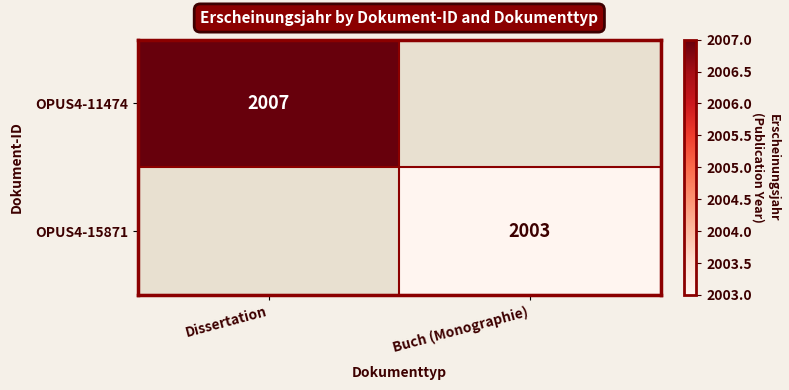

The OPUS4-15871 series shows 3193 at Buch (Monographie). True or false?

False